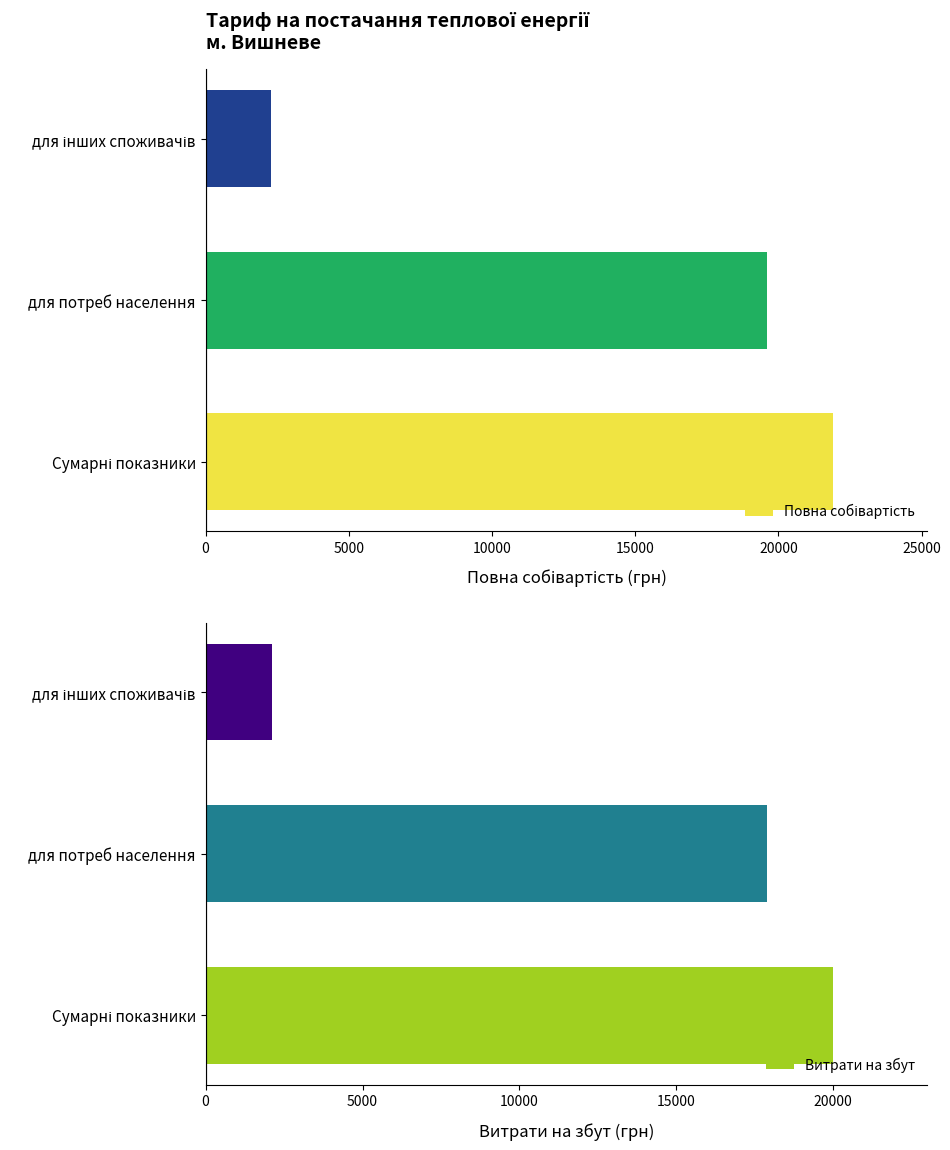

What is the minimum value for Повна собівартість?

2300.3